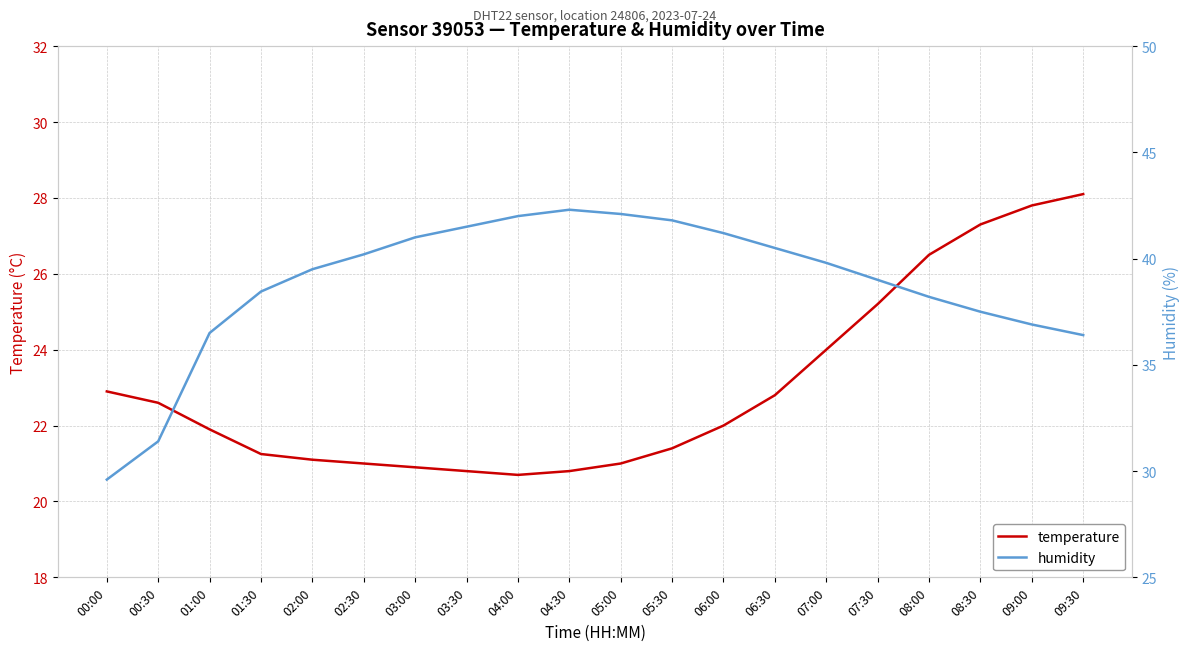

What is the highest value of the temperature series?

28.1